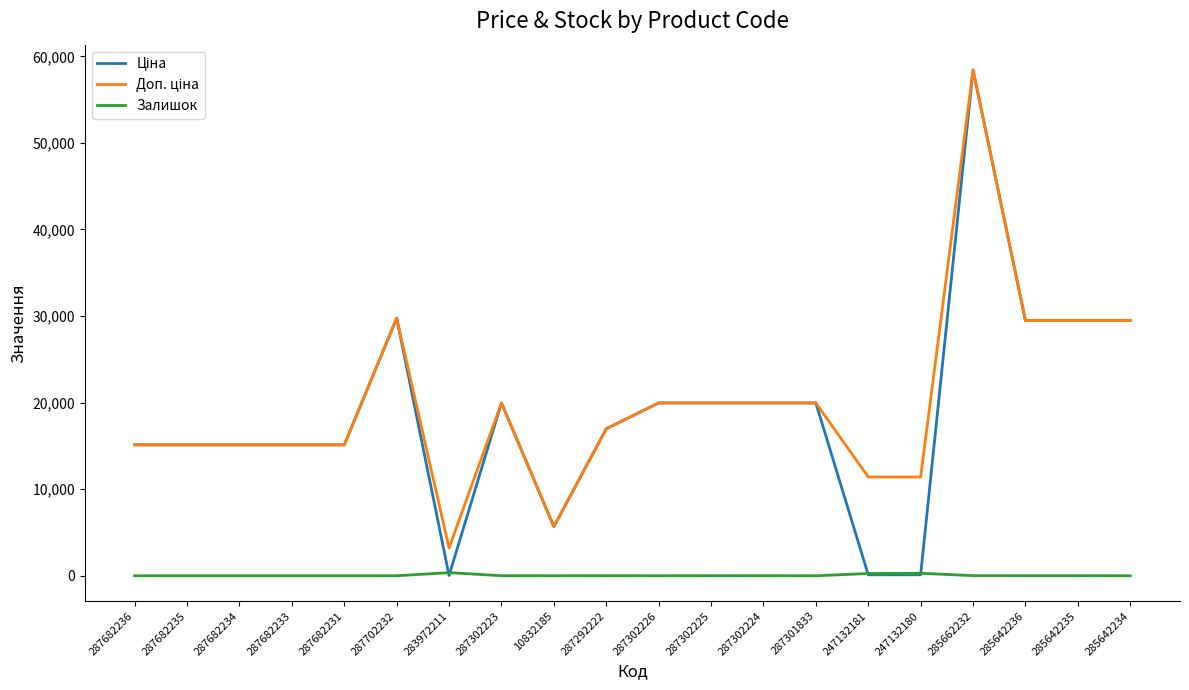

At which category is the sum across all series the highest?

285662232